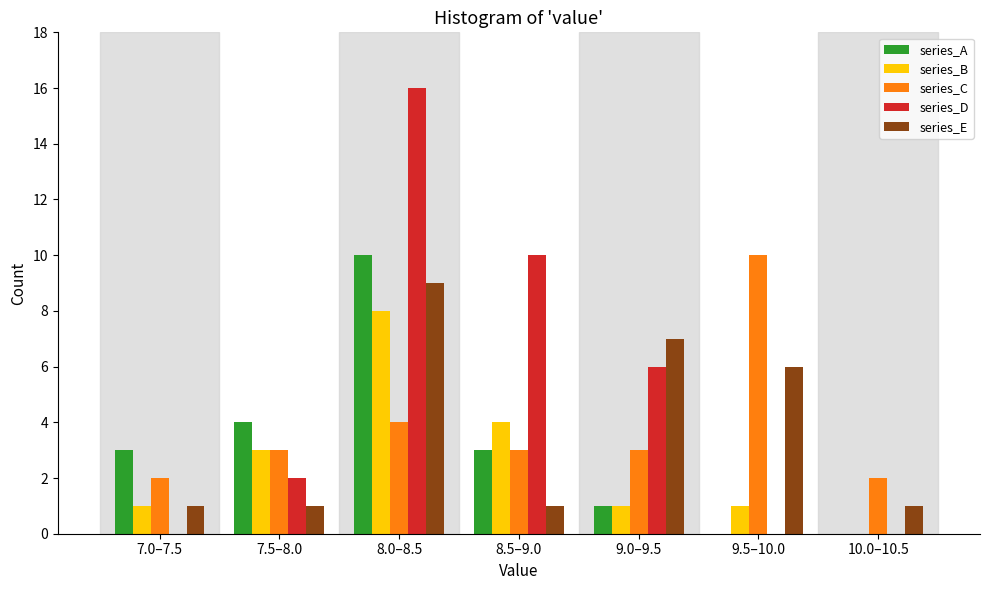

Where is series_A nearest to the value 5?

7.5–8.0